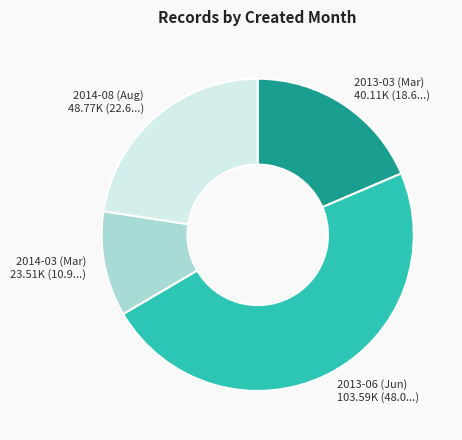

What is the ratio of the value at 2014-03 (Mar) to the value at 2014-08 (Aug)?

0.5